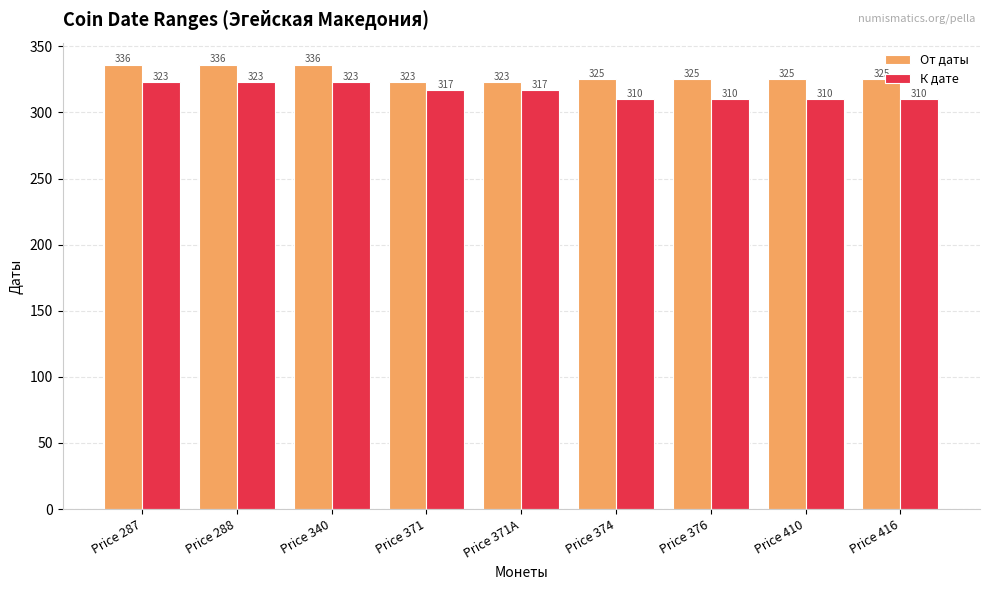

At Price 287, list the series in order from smallest to largest.

К дате, От даты